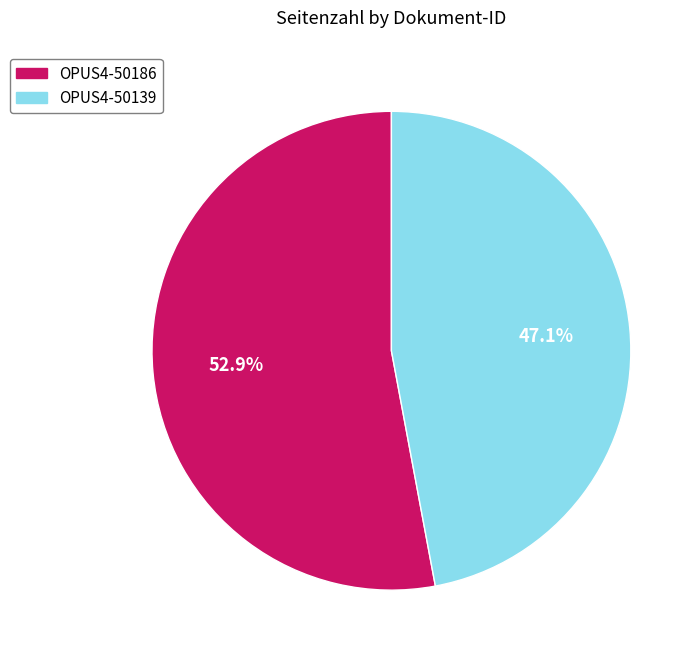

Count the number of slices in the pie.

2